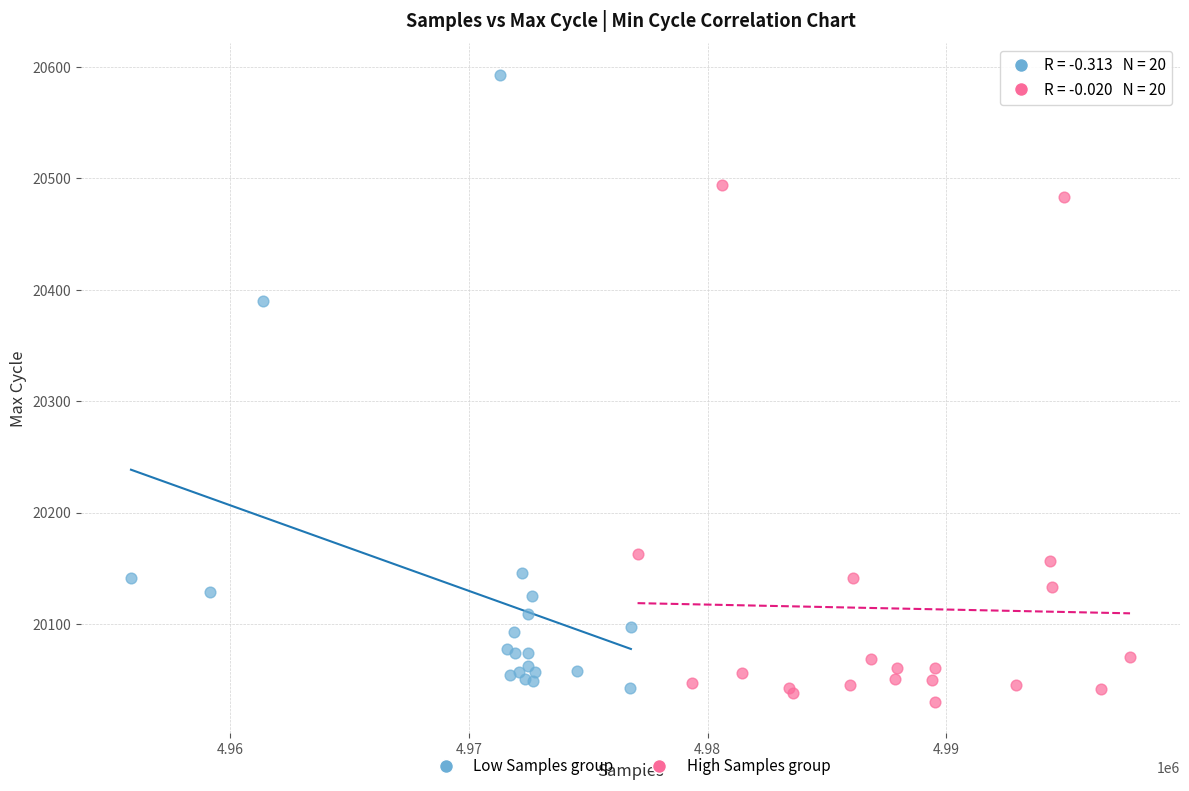

Which series has the widest spread of Y values?

Low Samples group